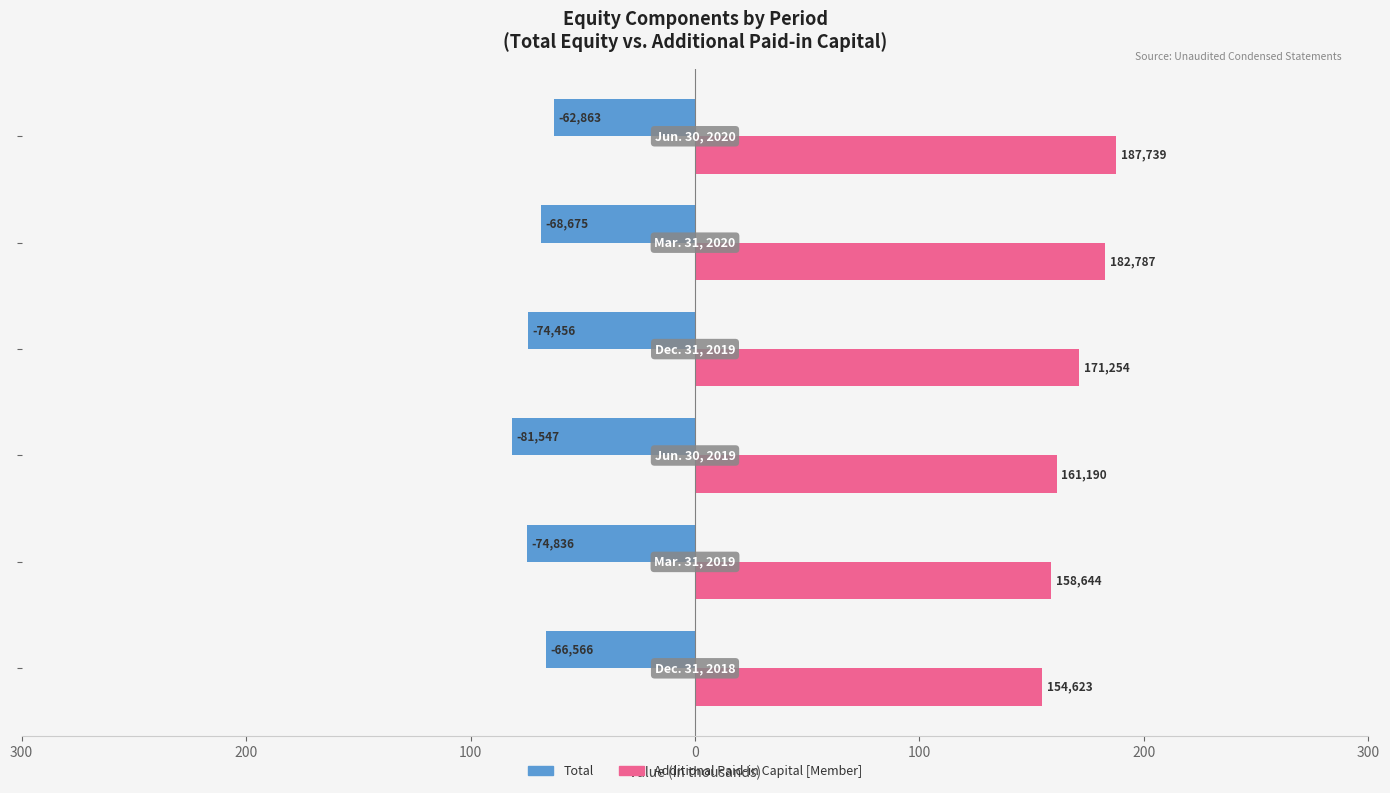

How many groups of bars are there?

6